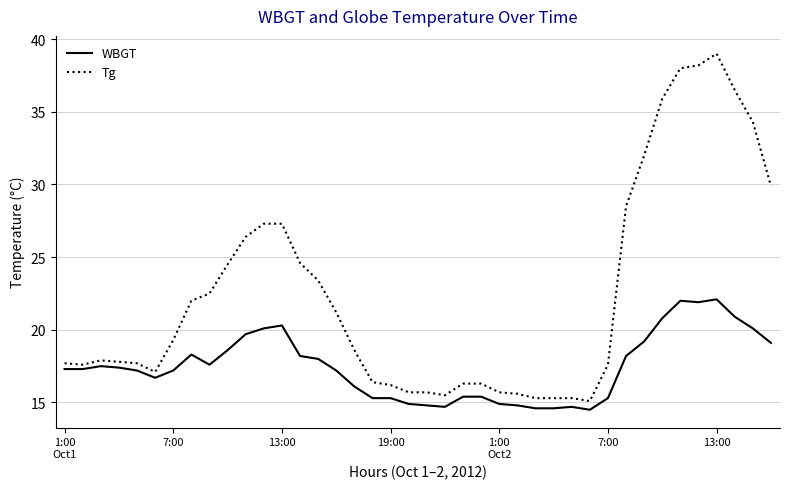

What are all the series names shown in the legend?

WBGT, Tg